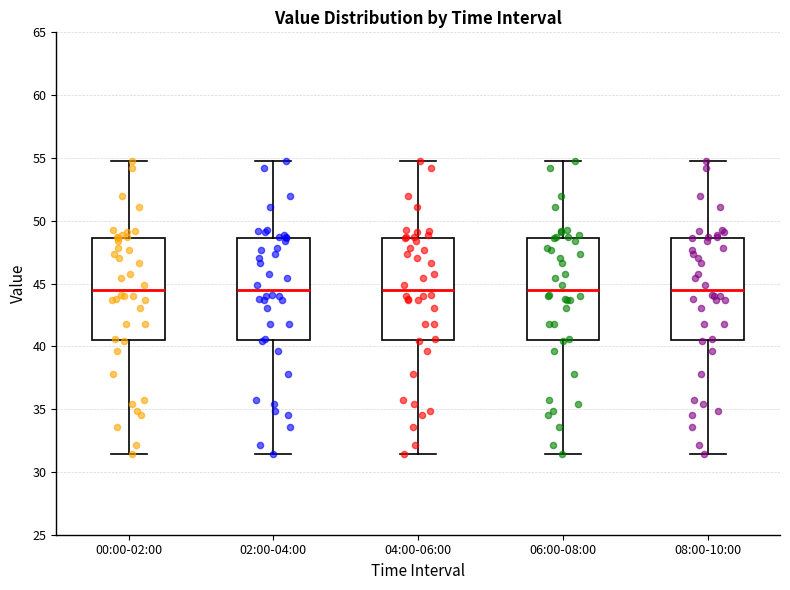

Reading left to right, transcribe this box plot: for each box, give where its median line is, the range the box spans, and where its two whiskers end, as read against the y-axis. The values are not printed on the chart, so give them approximately, as read against the axis.

00:00-02:00: median 44.5, box 40.5 to 48.5, whiskers 31.5 to 54.5
02:00-04:00: median 44.5, box 40.5 to 48.5, whiskers 31.5 to 54.5
04:00-06:00: median 44.5, box 40.5 to 48.5, whiskers 31.5 to 54.5
06:00-08:00: median 44.5, box 40.5 to 48.5, whiskers 31.5 to 54.5
08:00-10:00: median 44.5, box 40.5 to 48.5, whiskers 31.5 to 54.5